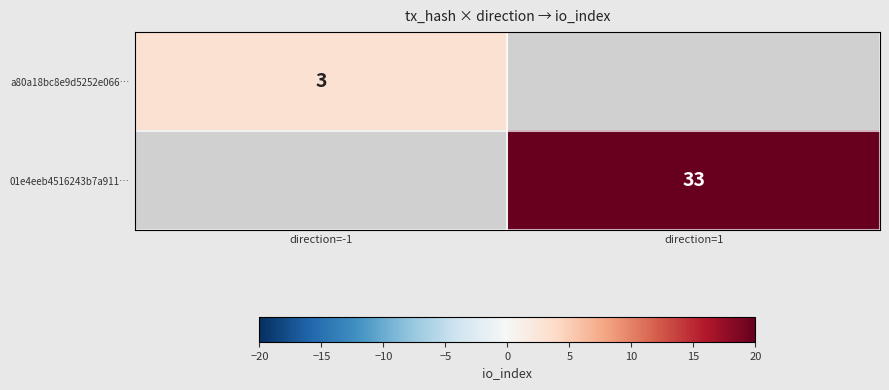

What is the maximum value shown in the chart?

33.0